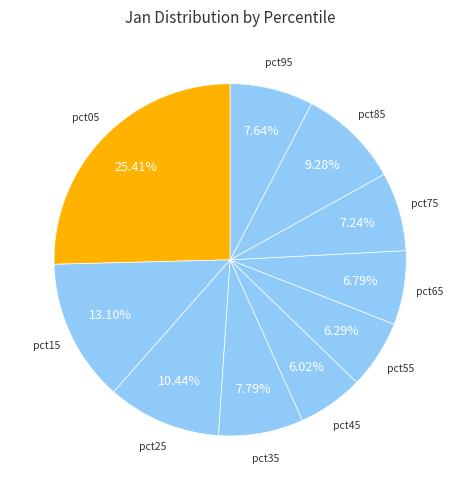

Does any single category account for the majority?

No